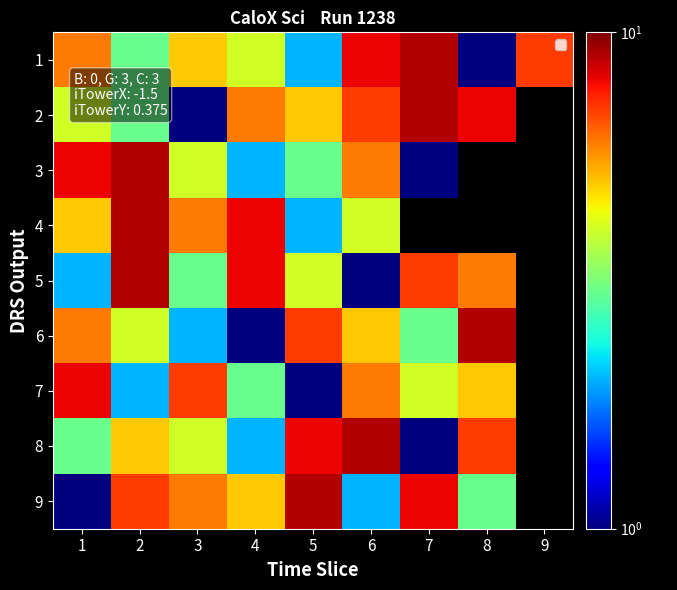

Between 7 and 3, which is larger?

7